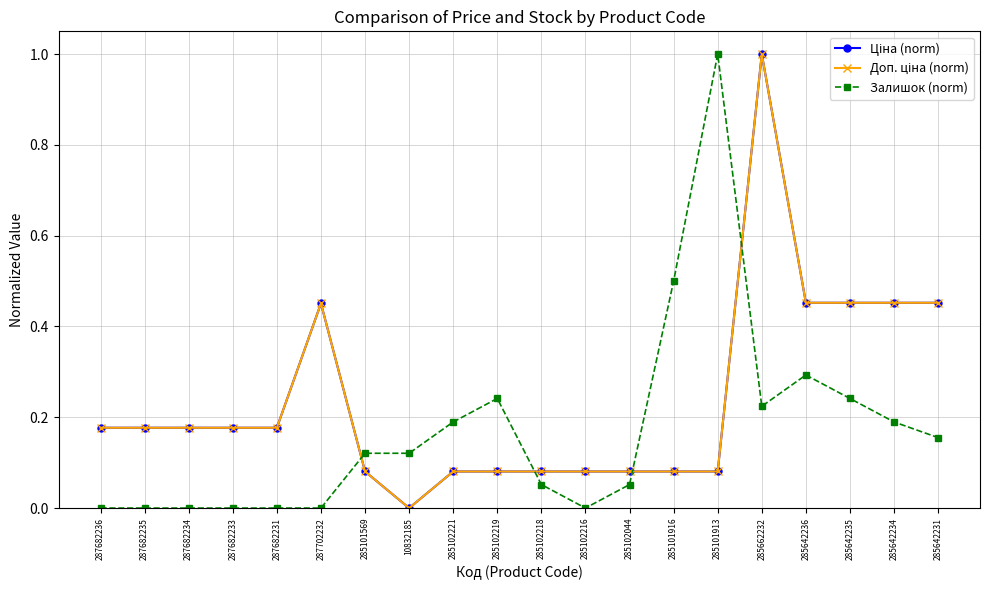

Rank the categories by Доп. ціна (norm) value from highest to lowest.

285662232, 285642236, 285642235, 285642234, 285642231, 287702232, 287682236, 287682235, 287682234, 287682233, 287682231, 285101569, 285102221, 285102219, 285102218, 285102216, 285102044, 285101916, 285101913, 10832185